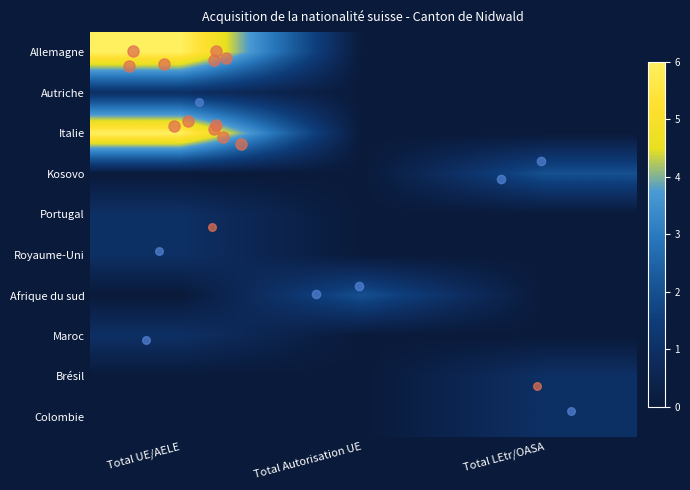

Reading right to left, what are all the values shown in this chart?

Allemagne: Total LEtr/OASA=0	Total Autorisation UE=0	Total UE/AELE=6
Autriche: Total LEtr/OASA=0	Total Autorisation UE=0	Total UE/AELE=1
Italie: Total LEtr/OASA=0	Total Autorisation UE=0	Total UE/AELE=6
Kosovo: Total LEtr/OASA=2	Total Autorisation UE=0	Total UE/AELE=0
Portugal: Total LEtr/OASA=0	Total Autorisation UE=0	Total UE/AELE=1
Royaume-Uni: Total LEtr/OASA=0	Total Autorisation UE=0	Total UE/AELE=1
Afrique du sud: Total LEtr/OASA=0	Total Autorisation UE=2	Total UE/AELE=0
Maroc: Total LEtr/OASA=0	Total Autorisation UE=0	Total UE/AELE=1
Brésil: Total LEtr/OASA=1	Total Autorisation UE=0	Total UE/AELE=0
Colombie: Total LEtr/OASA=1	Total Autorisation UE=0	Total UE/AELE=0